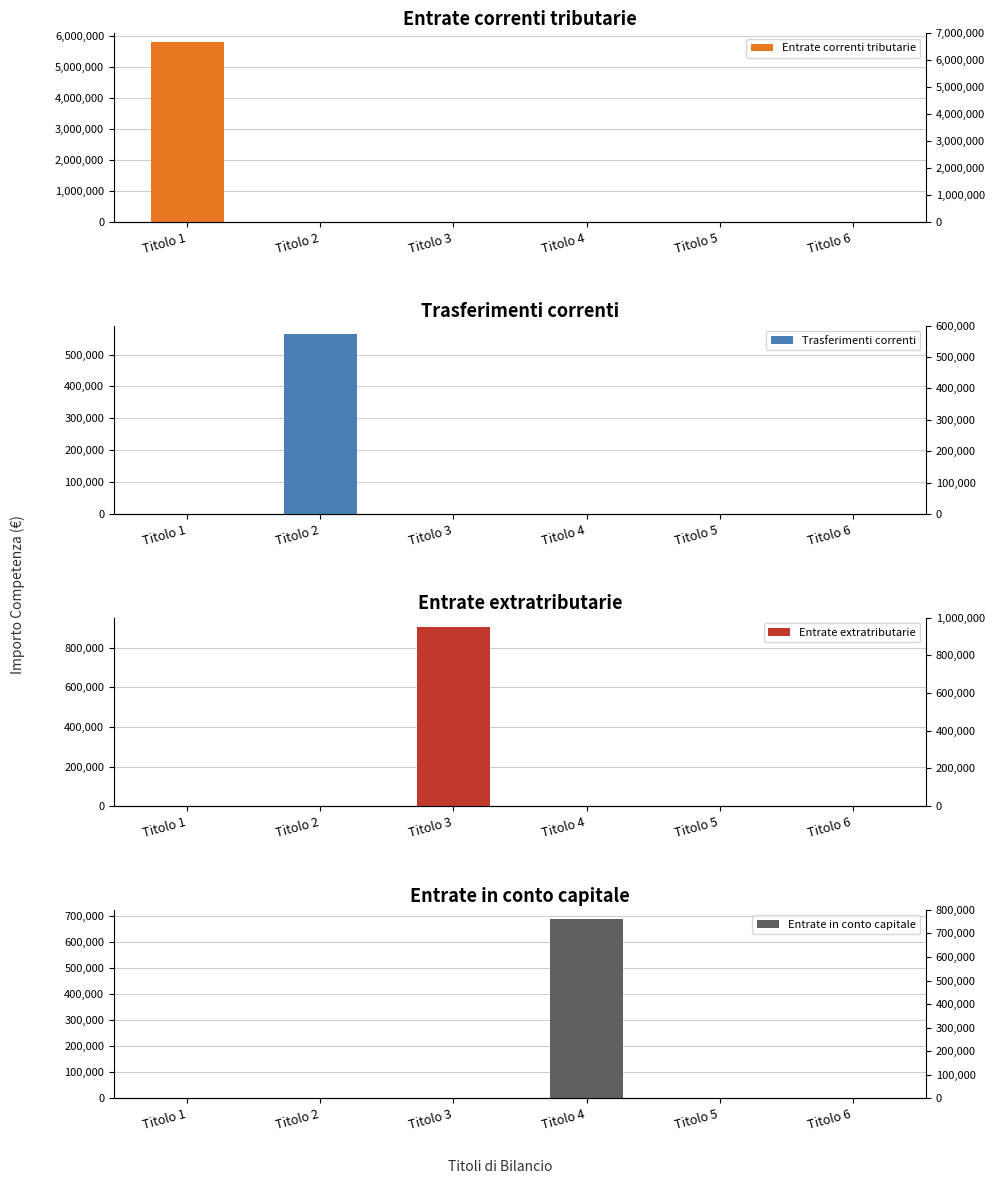

Which series has the widest spread of values?

Entrate correnti tributarie